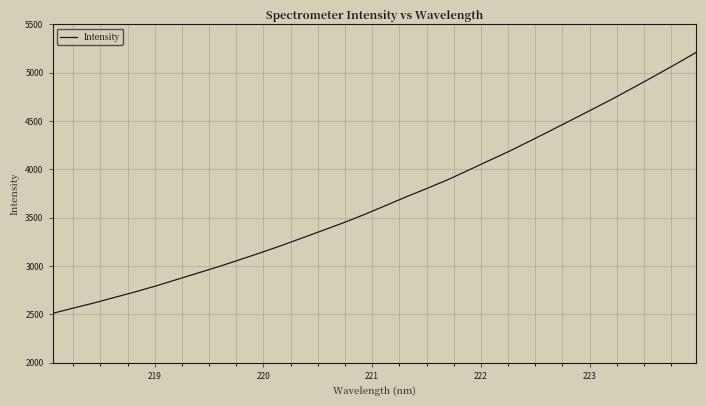

What is the smallest value displayed?

2509.6